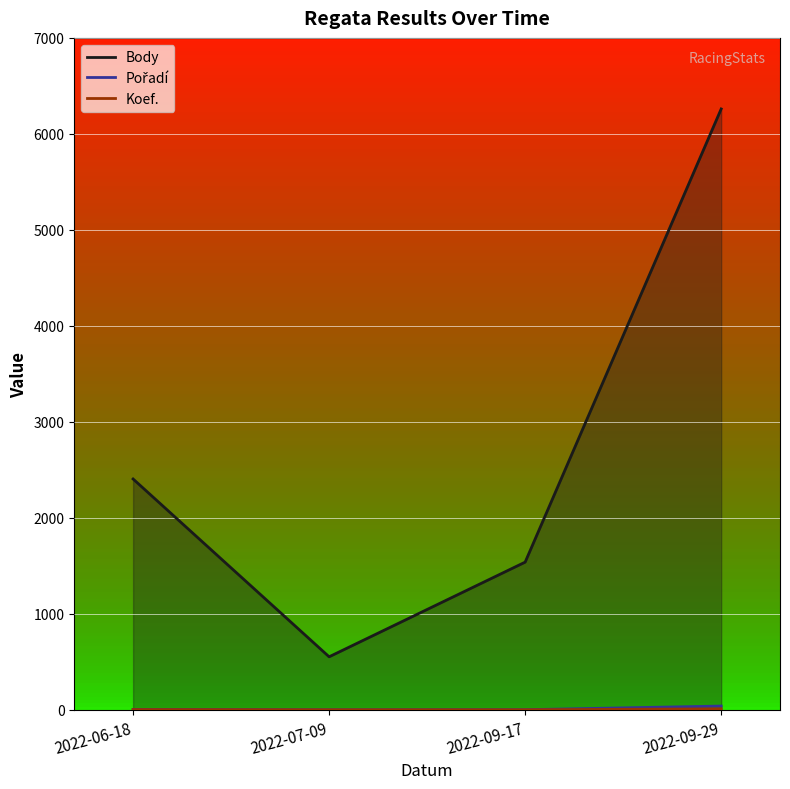

Reading left to right, what are all the values shown in this chart?

Body: 2022-06-18=2406	2022-07-09=554	2022-09-17=1540	2022-09-29=6260
Pořadí: 2022-06-18=6	2022-07-09=2	2022-09-17=3	2022-09-29=41
Koef.: 2022-06-18=4	2022-07-09=2	2022-09-17=2	2022-09-29=12